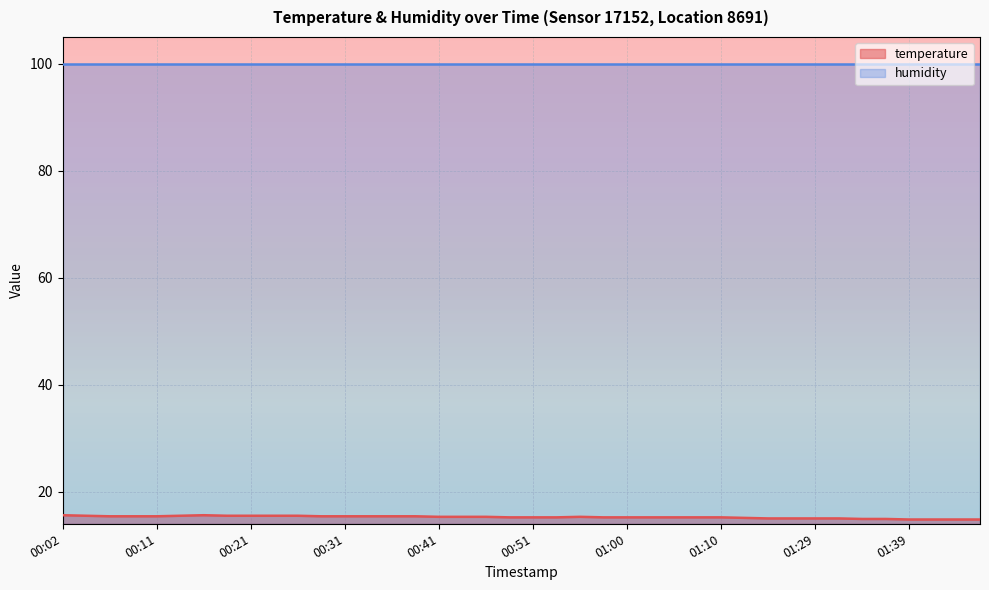

List the labels in order of value, largest first.

00:02, 00:16, 00:04, 00:14, 00:19, 00:21, 00:24, 00:26, 00:07, 00:09, 00:11, 00:29, 00:31, 00:33, 00:36, 00:38, 00:41, 00:43, 00:46, 00:55, 00:48, 00:51, 00:53, 00:58, 01:00, 01:03, 01:05, 01:08, 01:10, 01:13, 01:16, 01:18, 01:29, 01:32, 01:34, 01:37, 01:39, 01:42, 01:47, 01:50